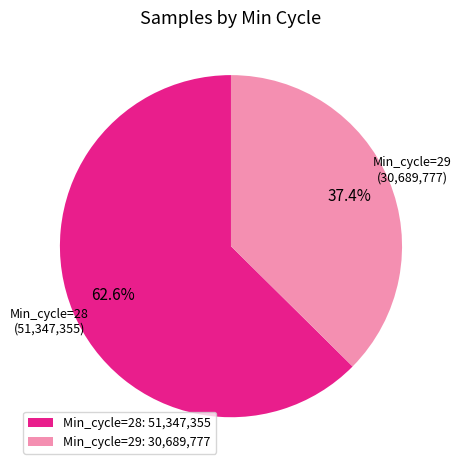

What is the total percentage of Min_cycle=28: 51,347,355 and Min_cycle=29: 30,689,777?

100.0%